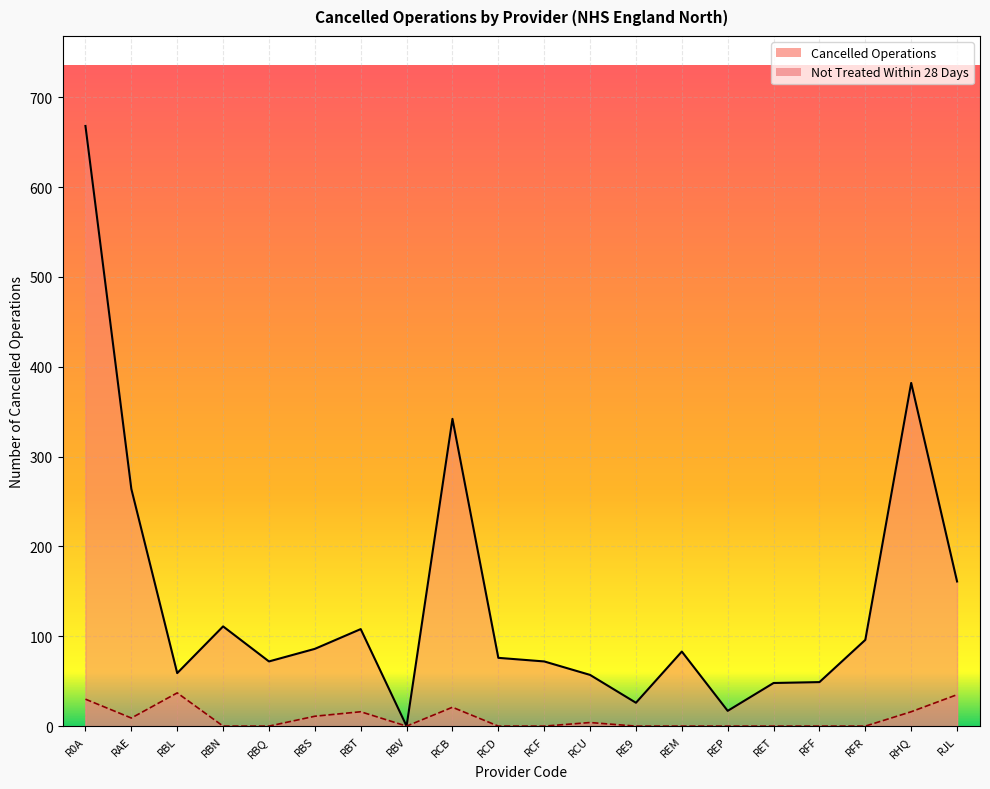

What is the average value?

139